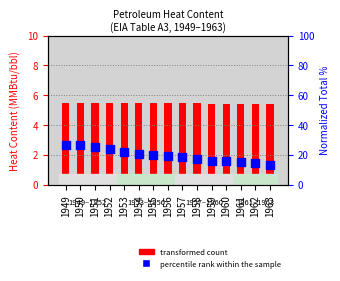

Which series reaches the minimum Y coordinate?

Residential